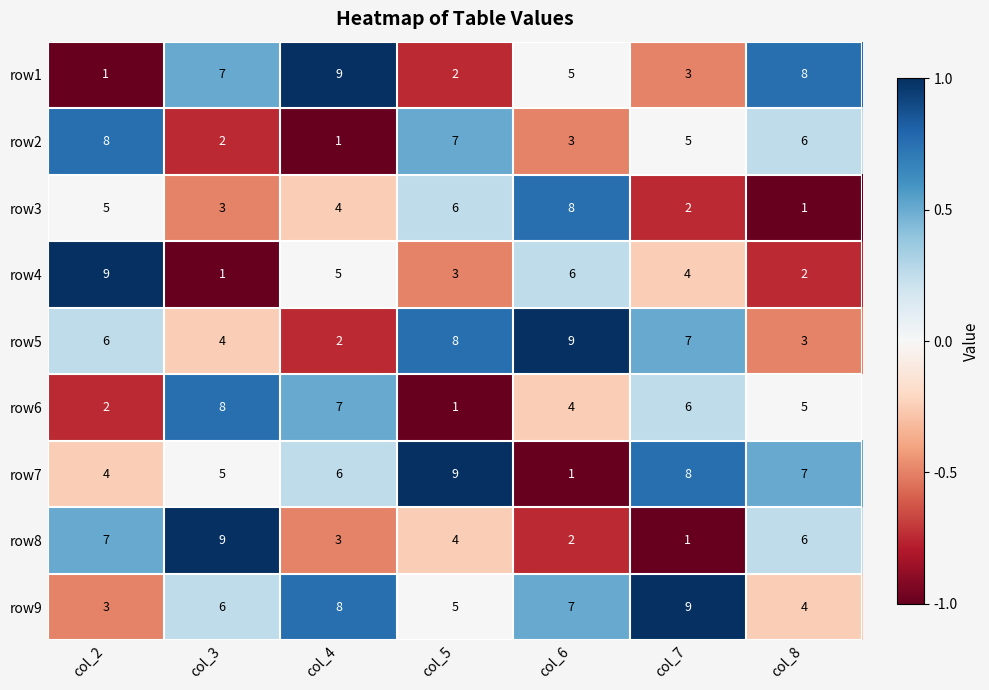

The value of row8 at col_2 is 10. True or false?

False